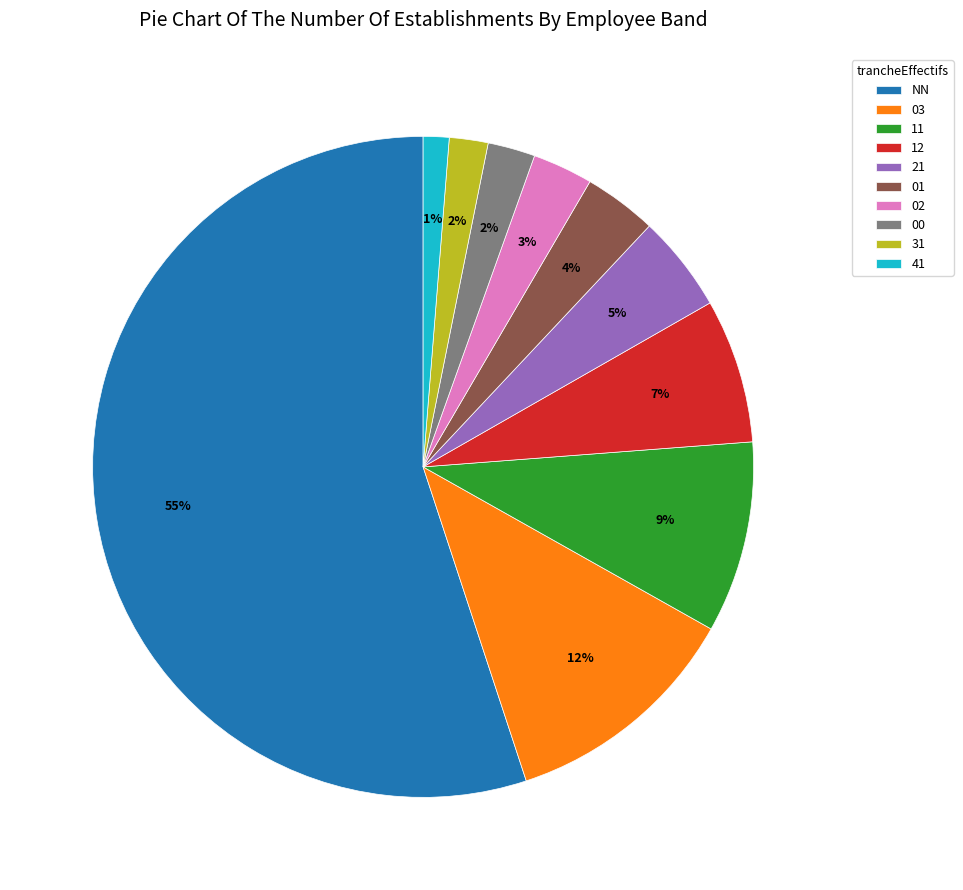

To the nearest percent, what is the difference between the 02 and 11 slice percentages?

6%